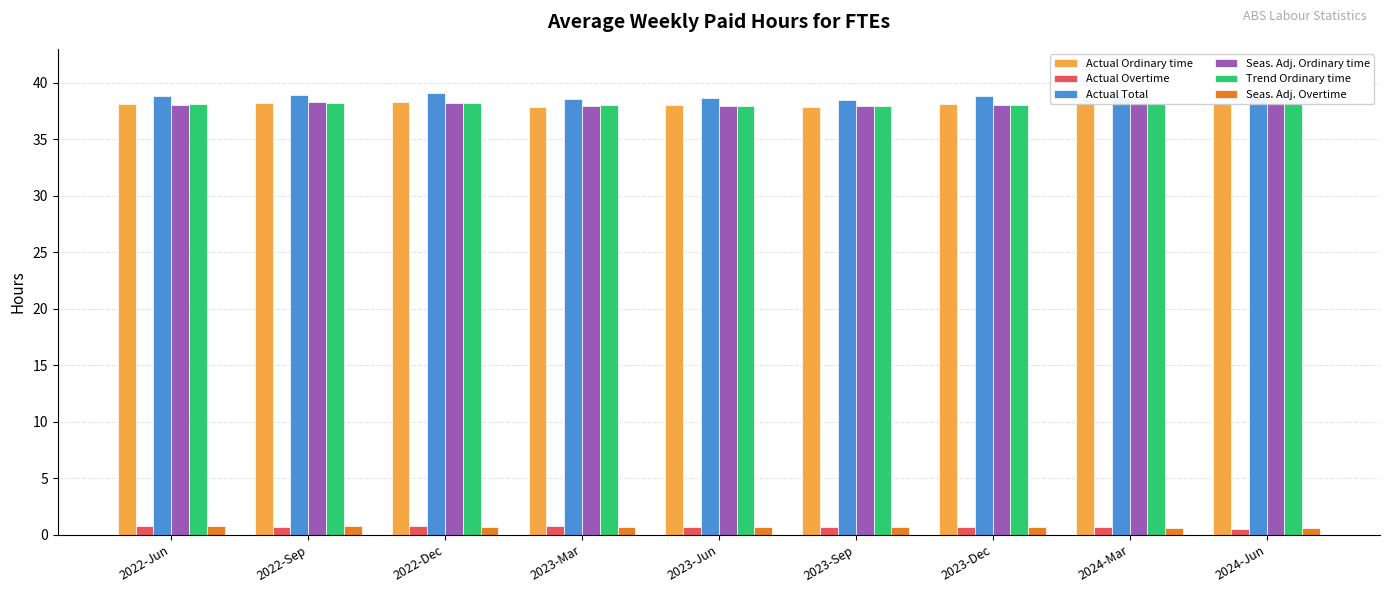

Is it true that Actual Overtime equals 0.7 at 2023-Sep?

True